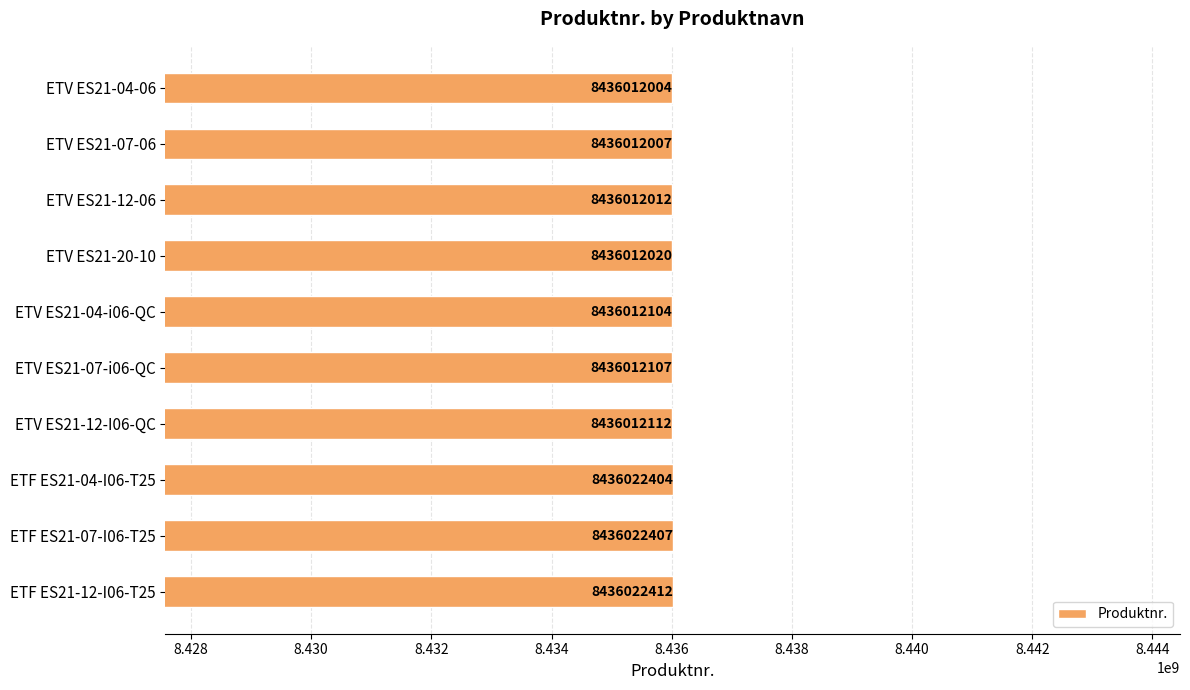

Where is the data nearest to the value 8436017208?

ETV ES21-12-I06-QC